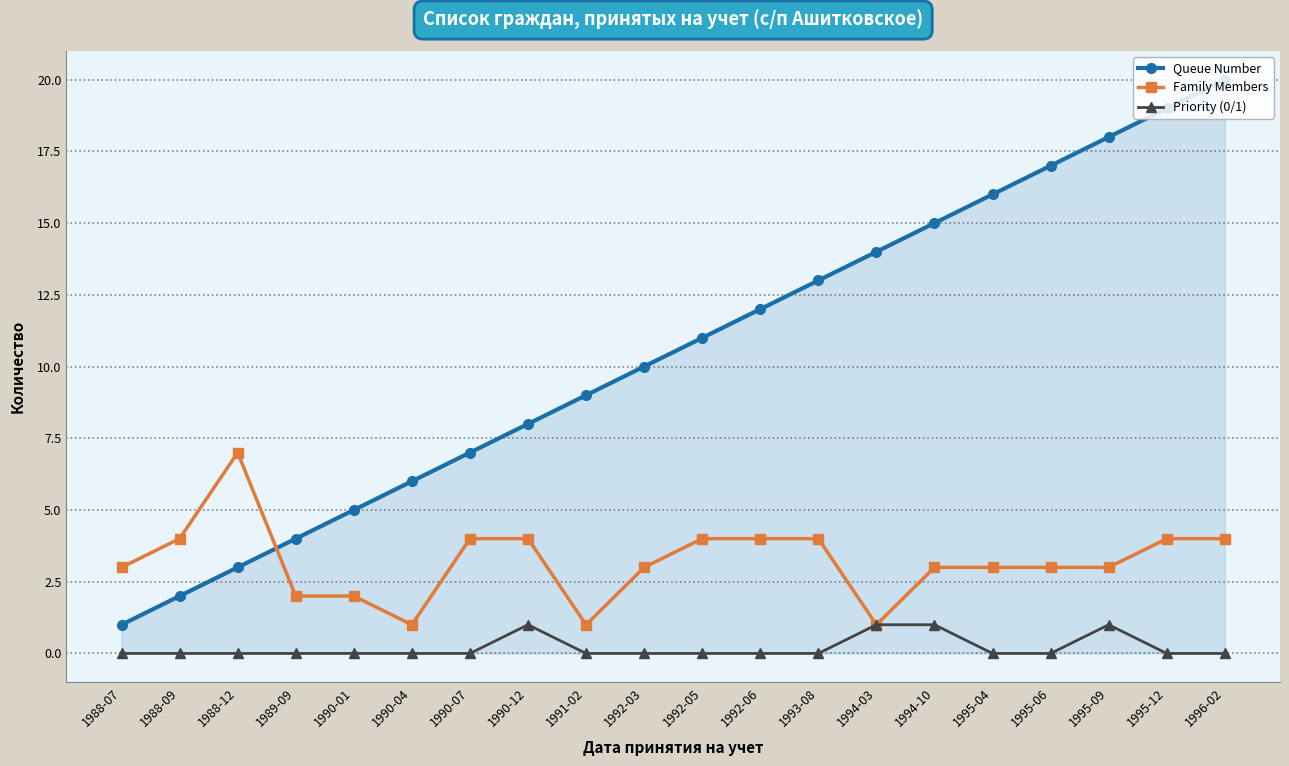

The Family Members series shows 1 at 1990-04. True or false?

True